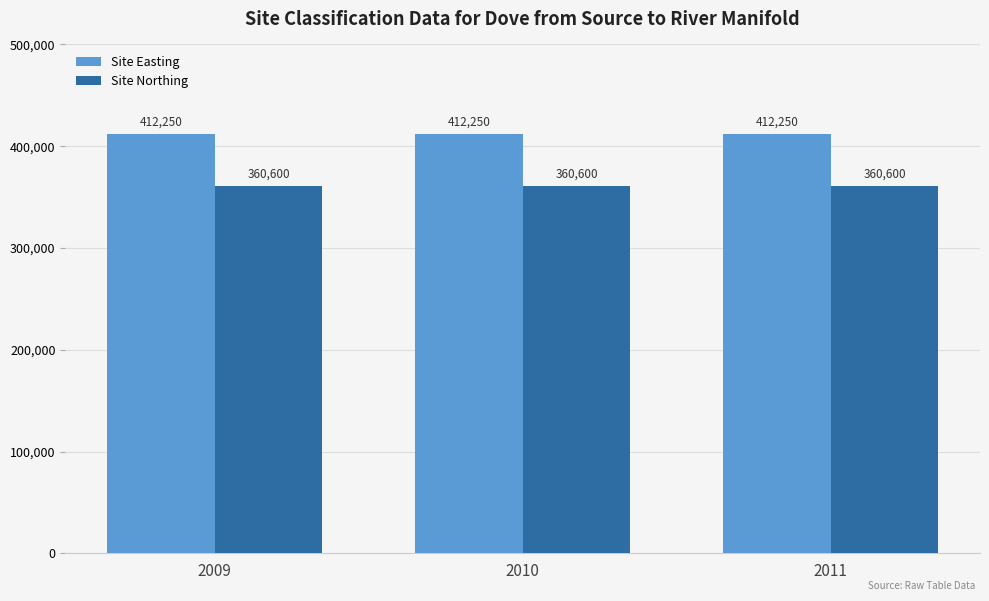

At how many categories does at least one series exceed 364299?

3